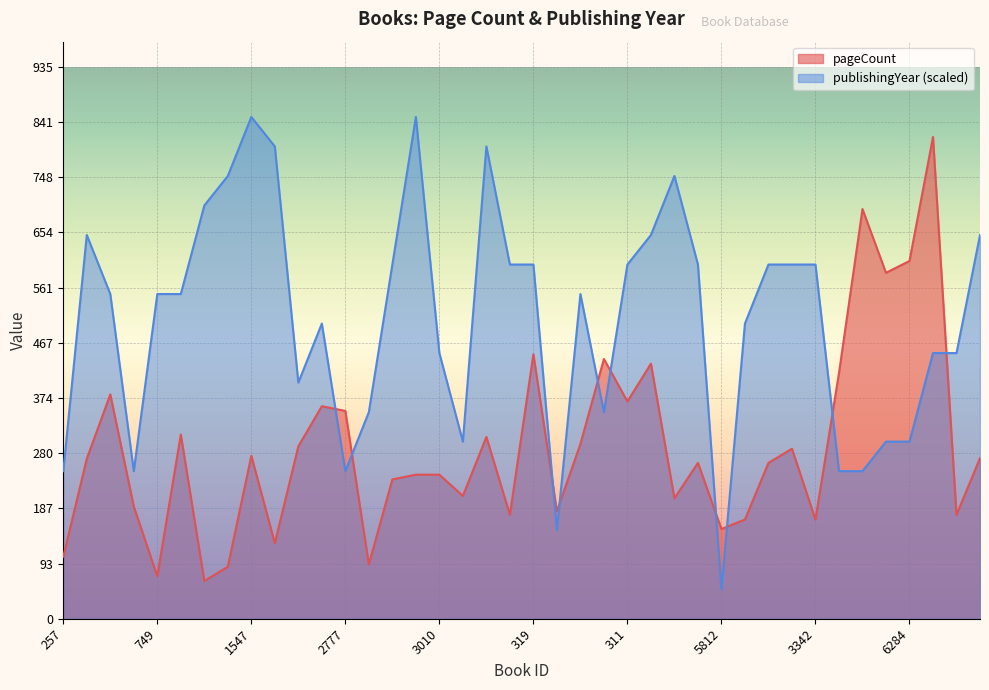

What is the sum of all pageCount values?

11638